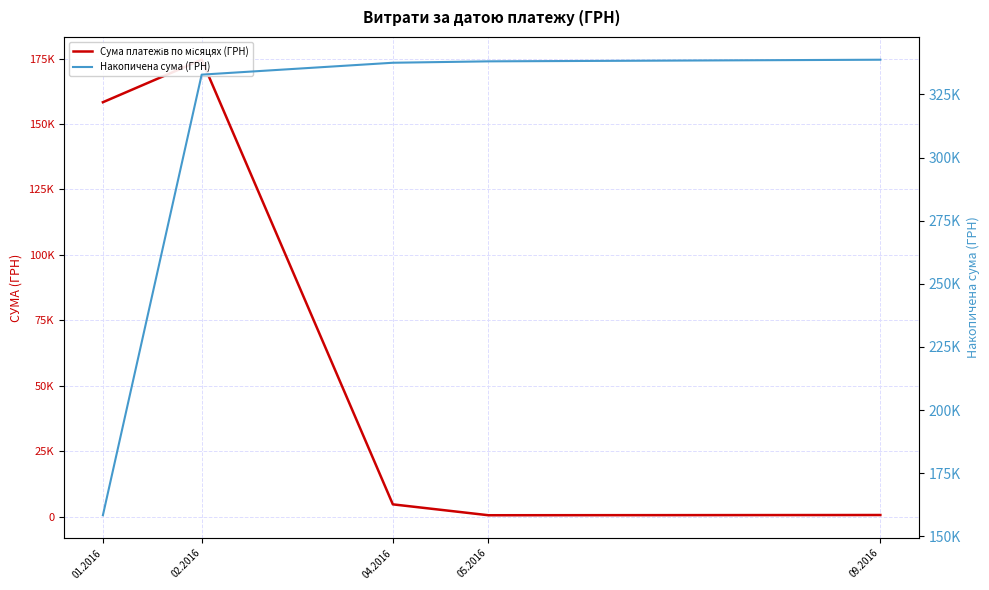

Reading left to right, list all the values displayed in this chart.

Сума платежів по місяцях (ГРН): 01.2016=158314.8	02.2016=174546.5	04.2016=4710.0	05.2016=553.8	09.2016=643.5
Накопичена сума (ГРН): 01.2016=158314.8	02.2016=332861.3	04.2016=337571.3	05.2016=338125.1	09.2016=338768.6